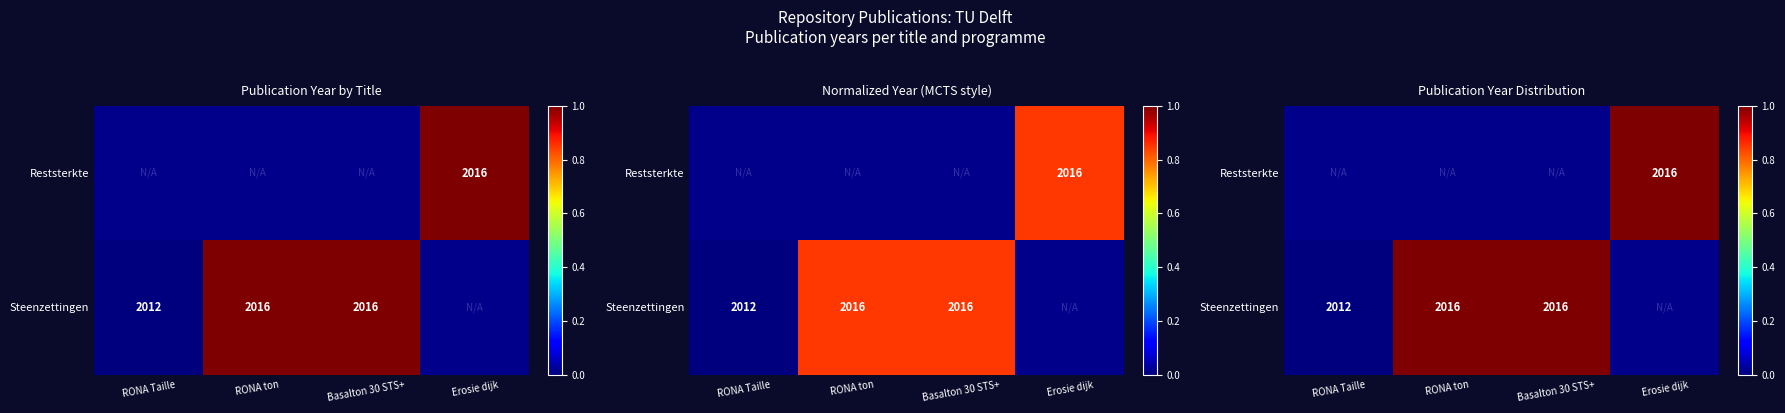

Is the value of Reststerkte at Erosie dijk greater than the value of Steenzettingen at Erosie dijk?

No